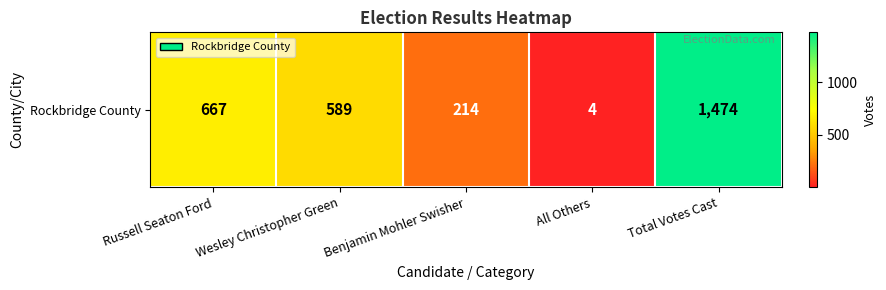

What is the ratio of the value at Total Votes Cast to the value at Russell Seaton Ford?

2.2